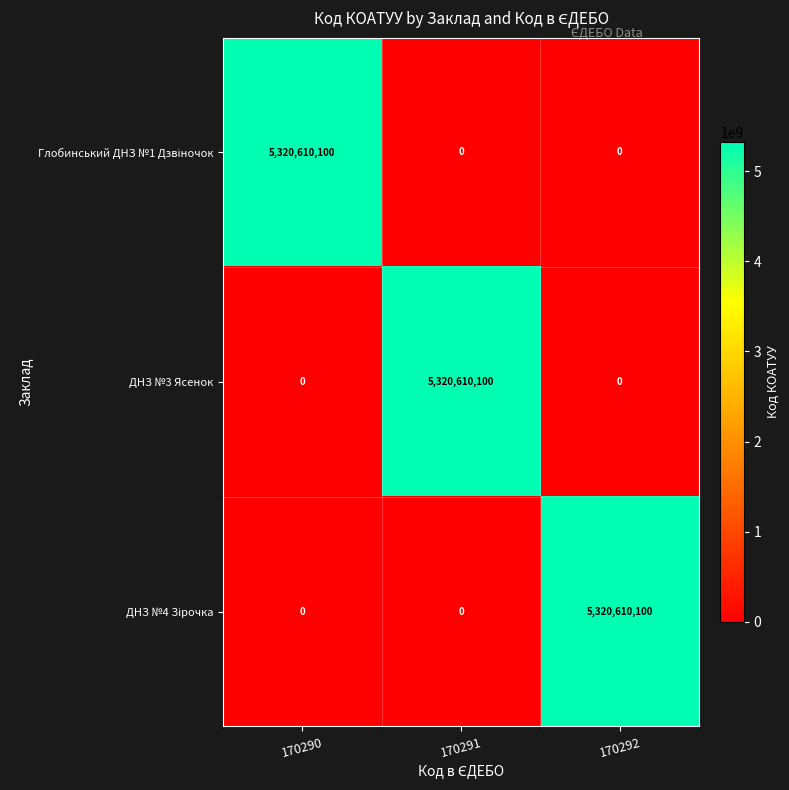

The ДНЗ №3 Ясенок series shows 0 at 170292. True or false?

True